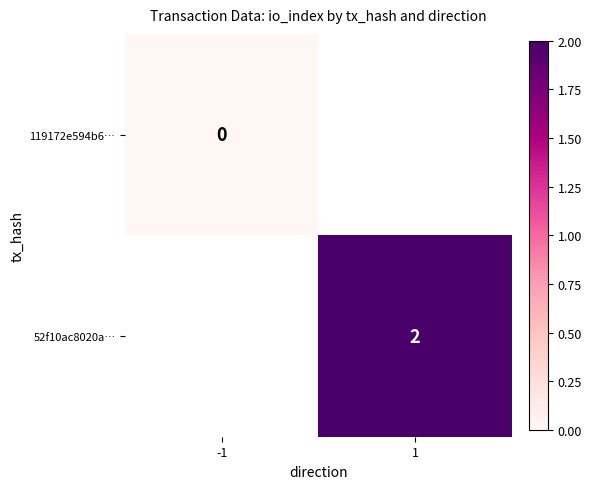

True or false: 52f10ac8020a… has a value of 3 at 1.

False